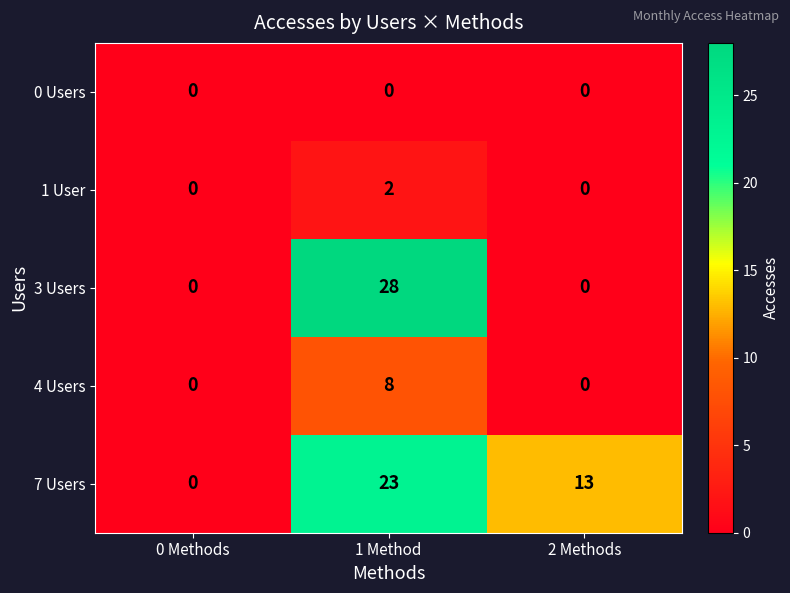

What is the sum of all 7 Users values?

36